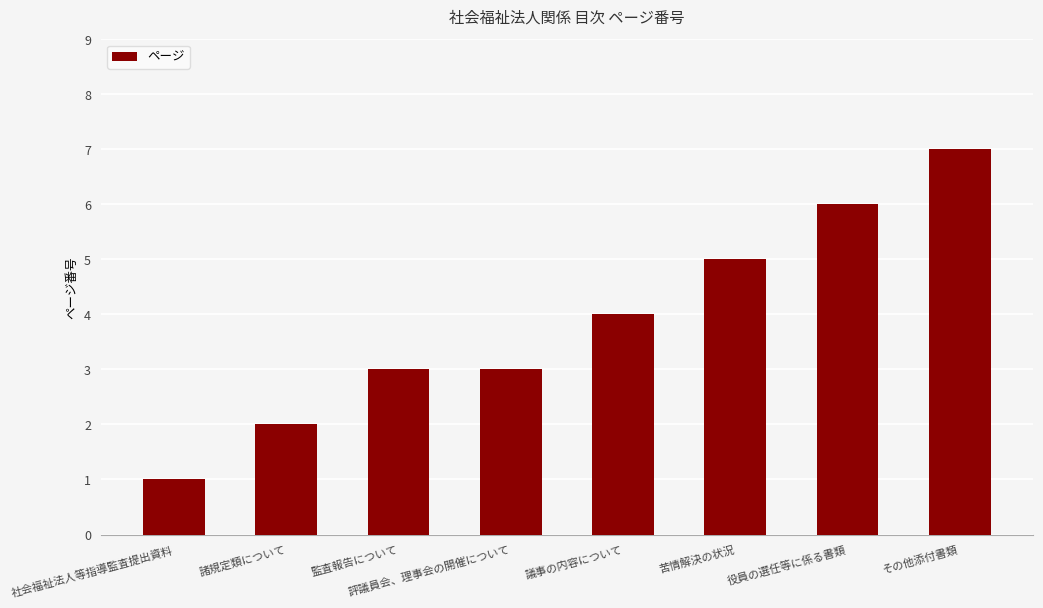

What is the change in value from 議事の内容について to 役員の選任等に係る書類?

+2